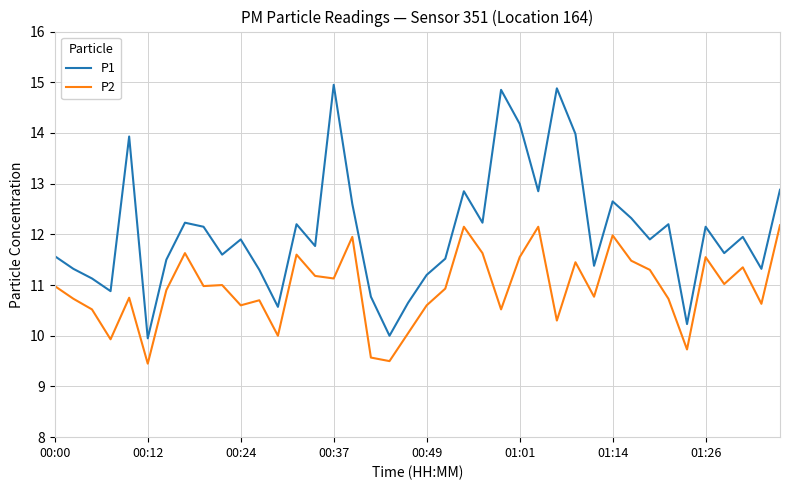

Which series has the widest spread of values?

P1